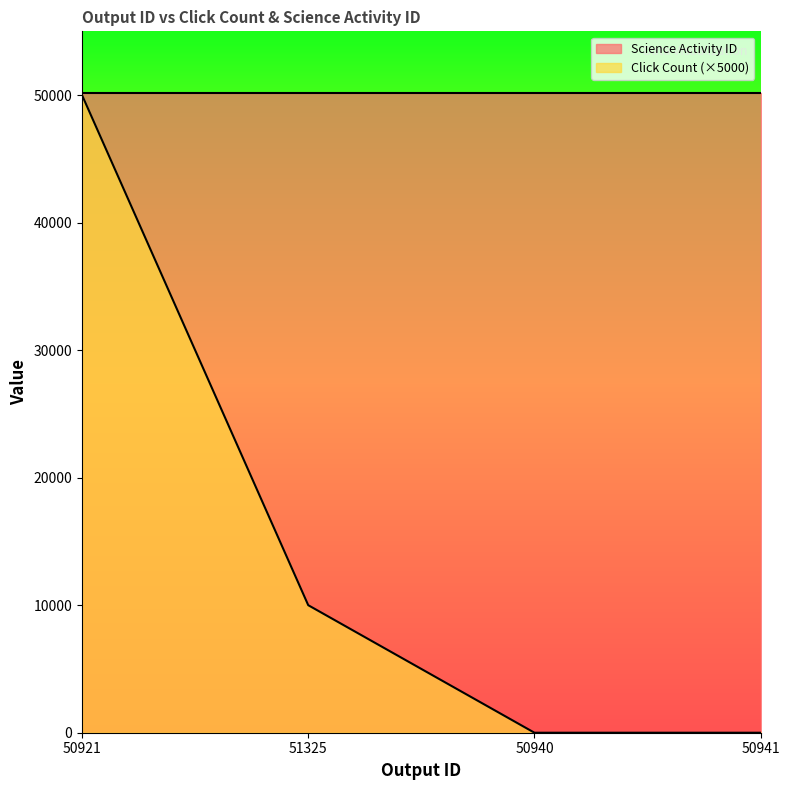

List the labels in order of value, largest first.

50921, 51325, 50940, 50941